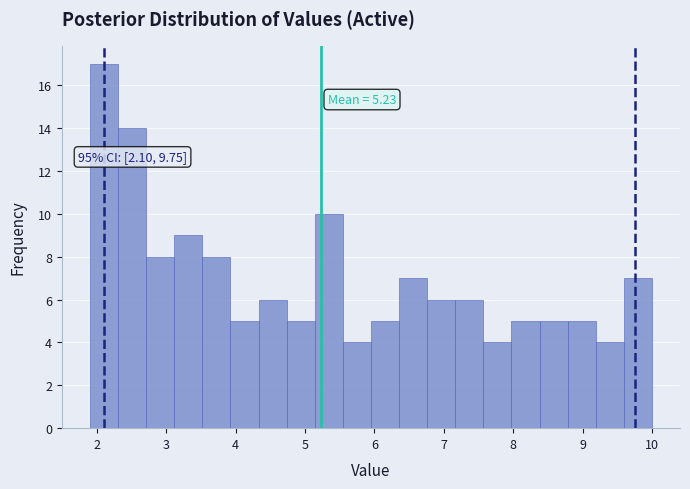

Over which range of the x-axis is the bar tallest?

1.9 to 2.3